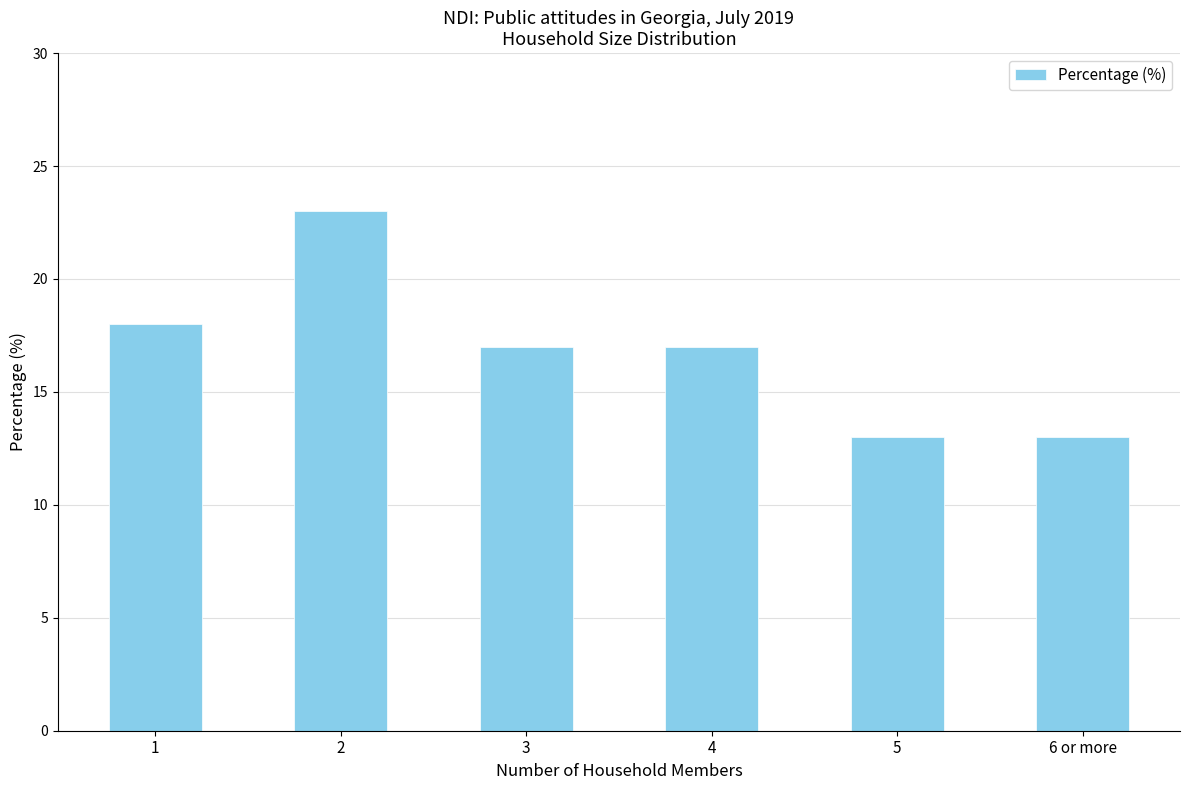

How many series are shown in this chart?

1